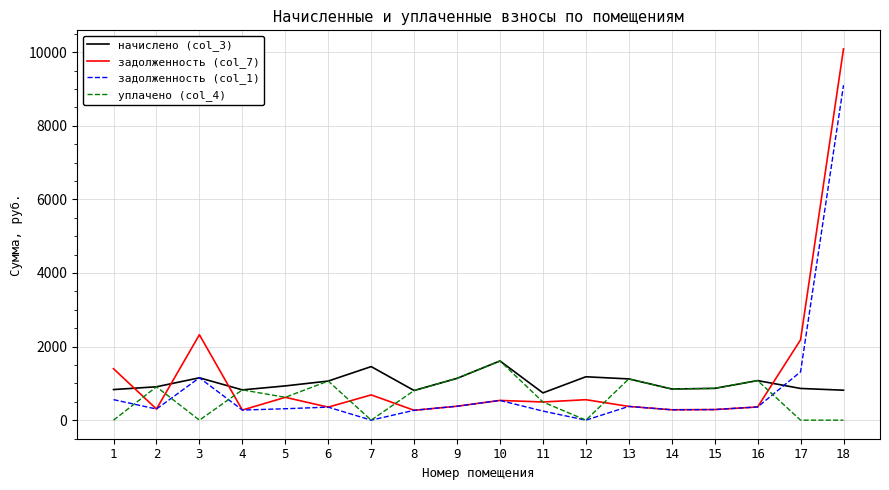

Rank the series by their average value, from highest to lowest.

задолженность (col_7), начислено (col_3), задолженность (col_1), уплачено (col_4)